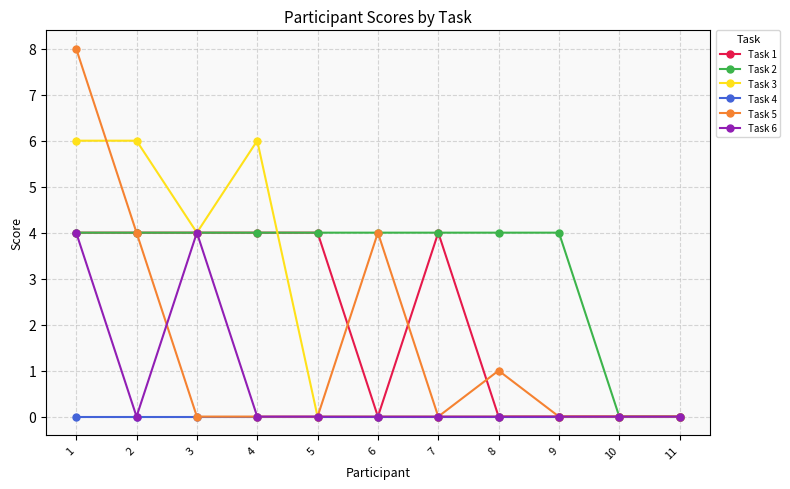

How many categories are shown in the chart?

11